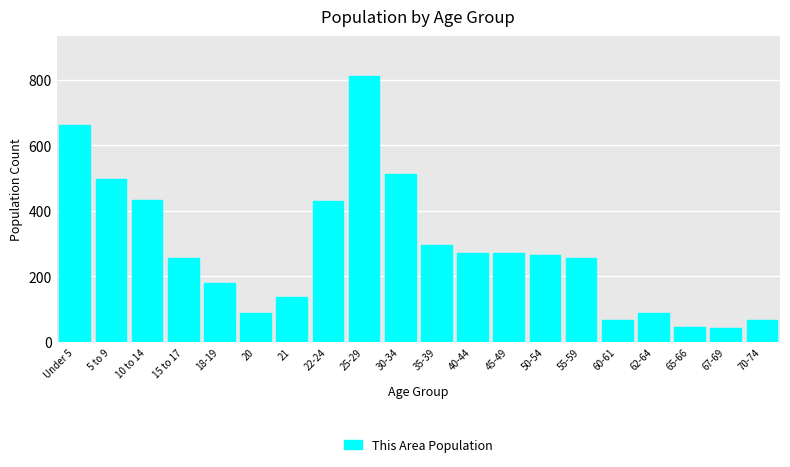

The chart shows a value of 135 at 30-34. True or false?

False